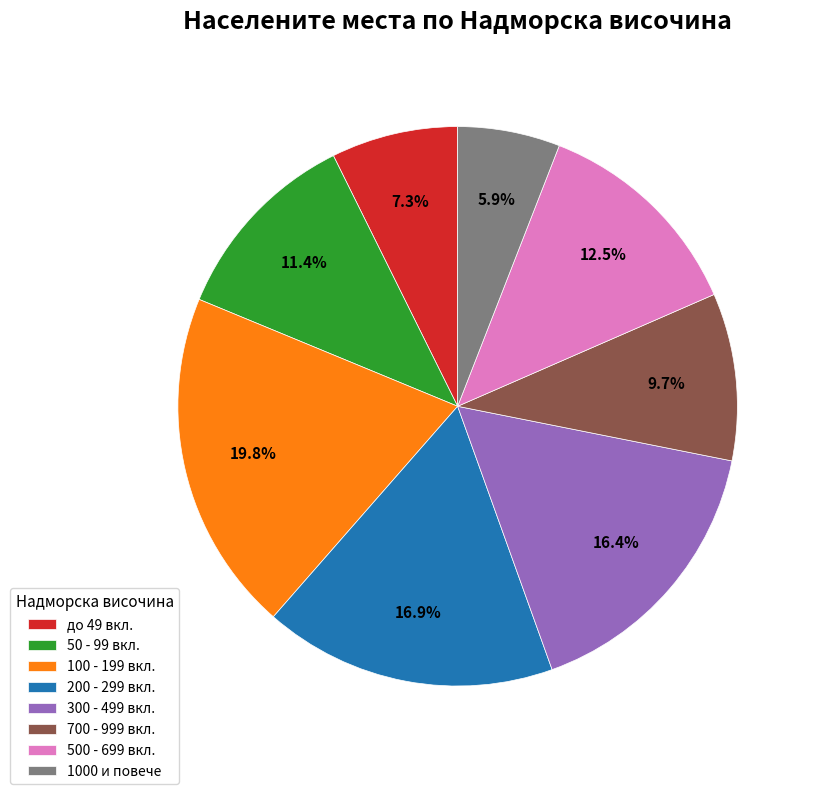

What is the smallest slice in the pie chart?

1000 и повече